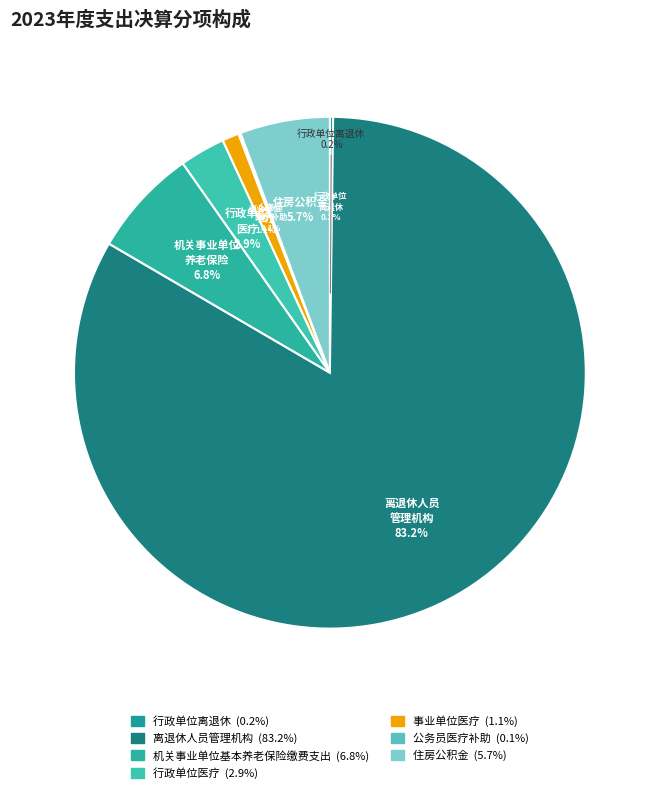

To the nearest percent, what is the difference between the 机关事业单位基本养老保险缴费支出 and 离退休人员管理机构 slice percentages?

76%